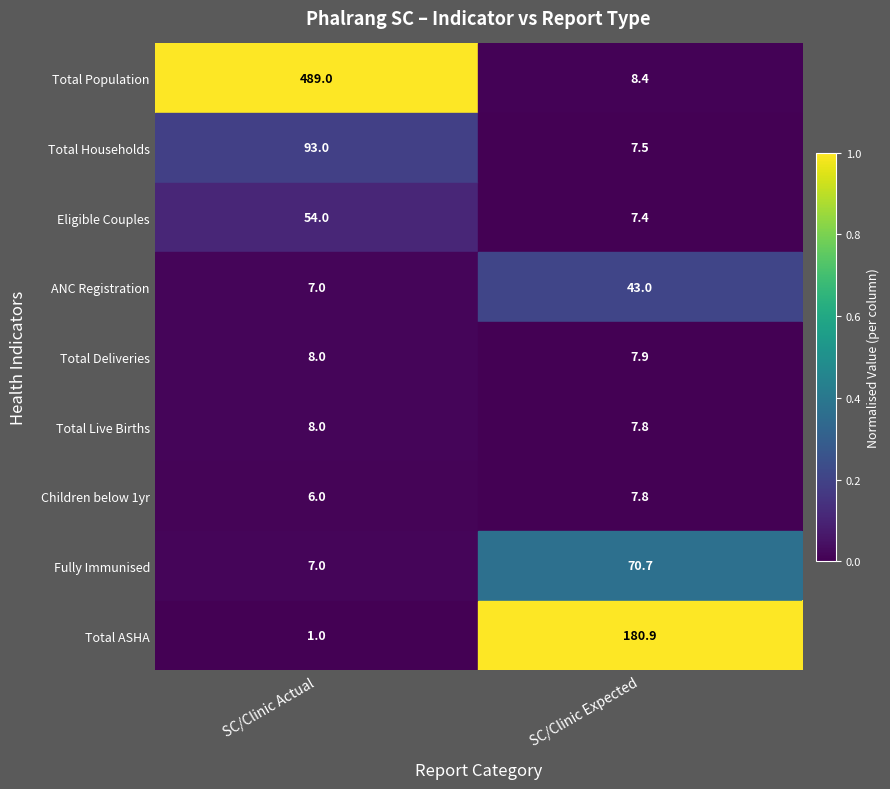

Which label corresponds to the smallest value in the chart?

SC/Clinic Actual